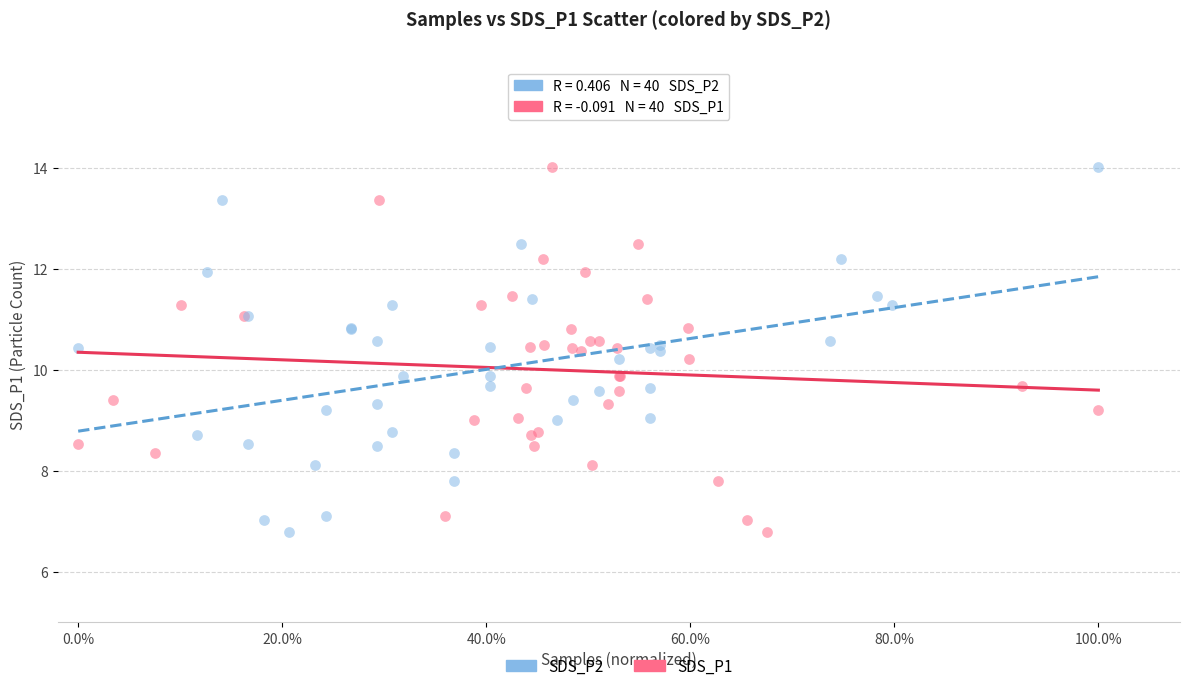

What are all the series names shown in the legend?

SDS_P2, SDS_P1